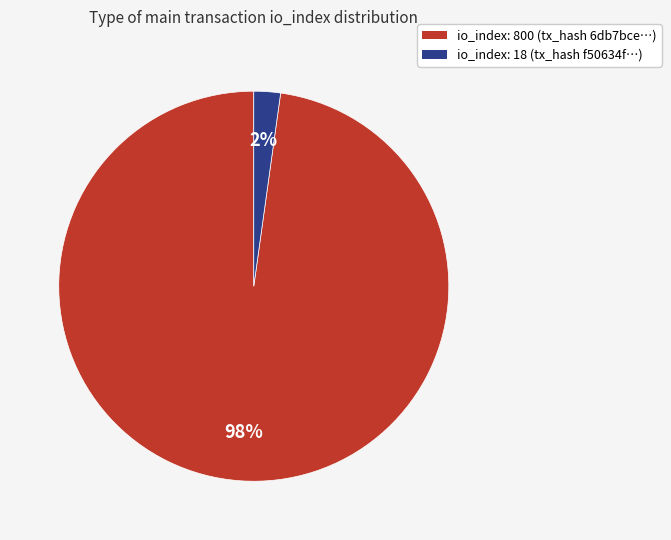

To the nearest percent, what is the difference between the largest and smallest slice percentages?

96%